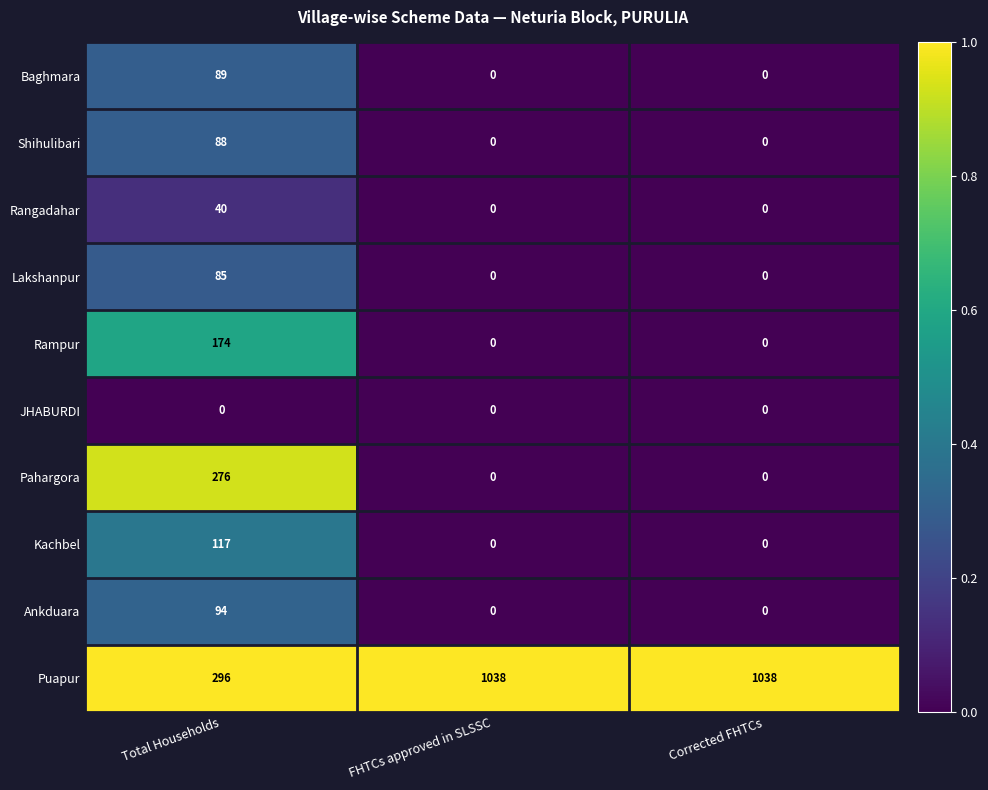

How many distinct data groups are displayed?

10